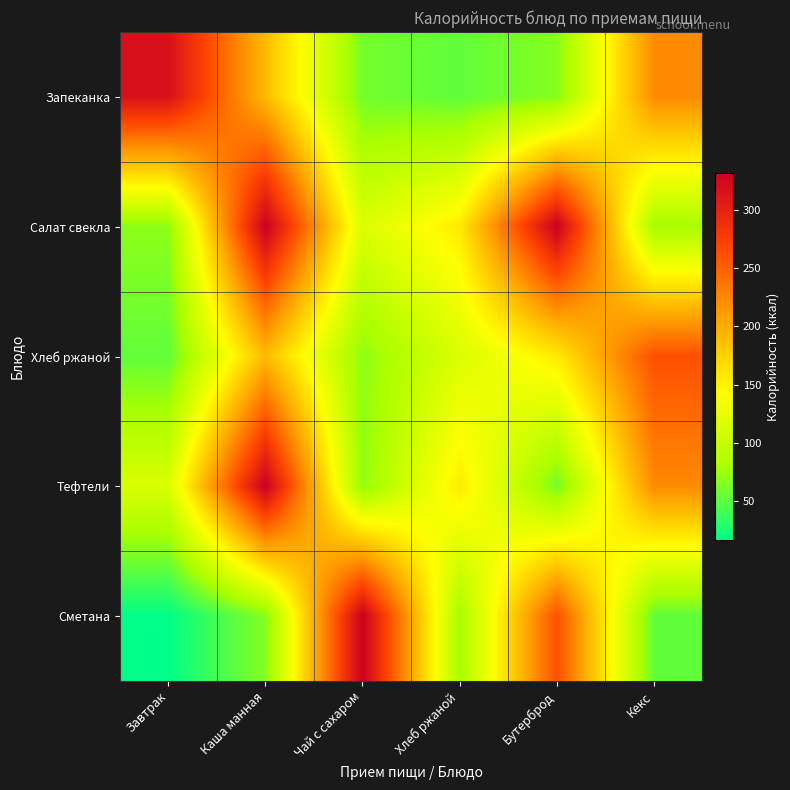

Between Завтрак and Чай с сахаром, which series saw the biggest shift?

Сметана